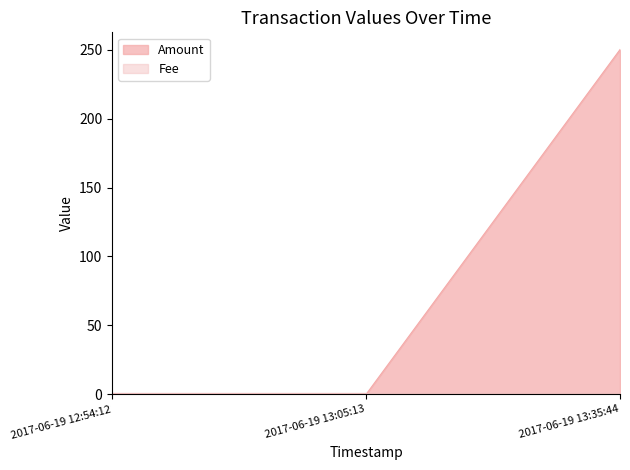

How many positive values are there?

1